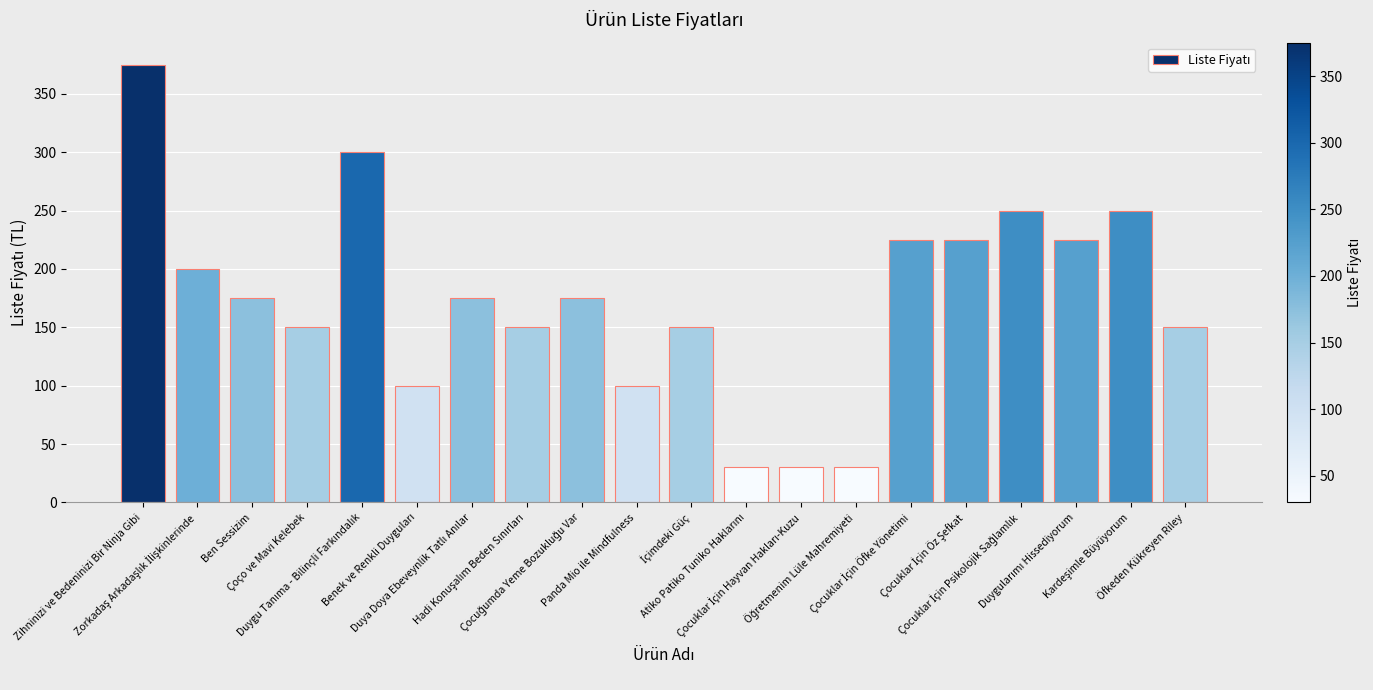

How many bars are there in total?

20